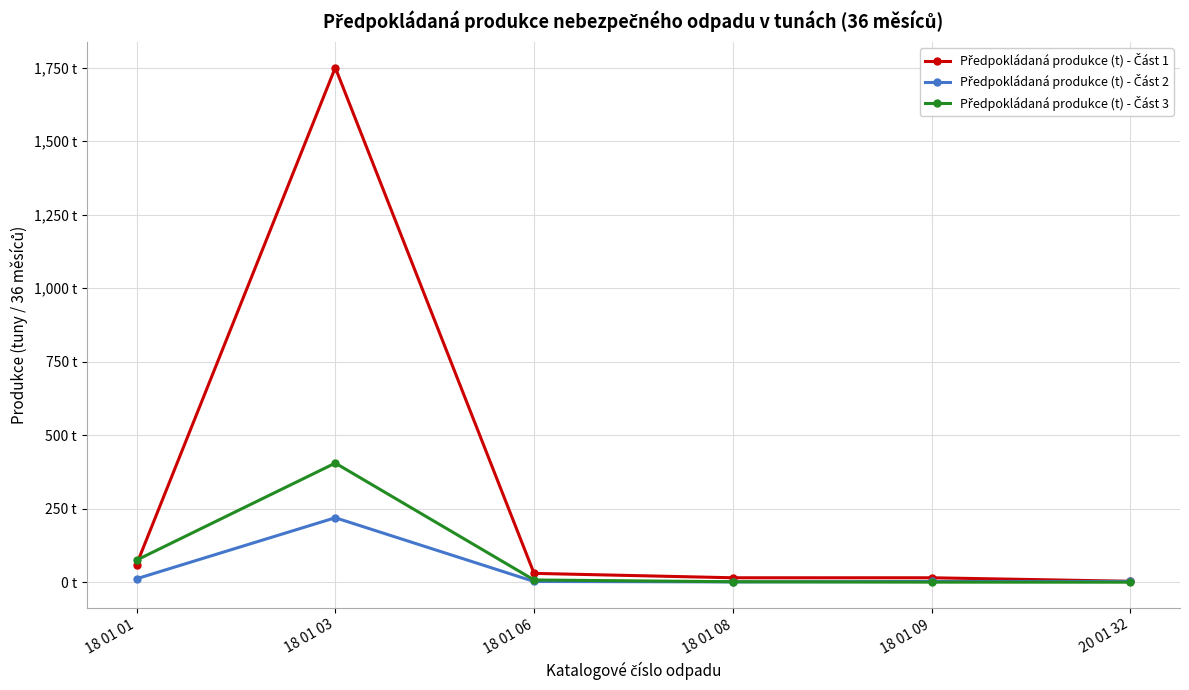

Reading right to left, transcribe all the data shown in this chart.

Předpokládaná produkce (t) - Část 1: 3.0	15.0	15.0	30.0	1750.0	60.0
Předpokládaná produkce (t) - Část 2: 2.5	2.4	0.9	2.4	219.2	11.6
Předpokládaná produkce (t) - Část 3: 0.0	0.1	1.5	7.5	405.0	75.0